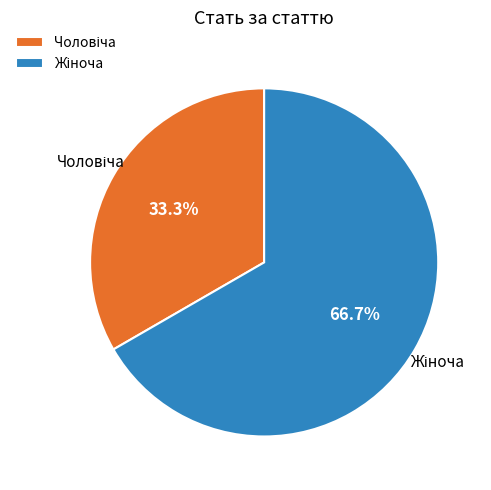

How many slices are in this pie chart?

2